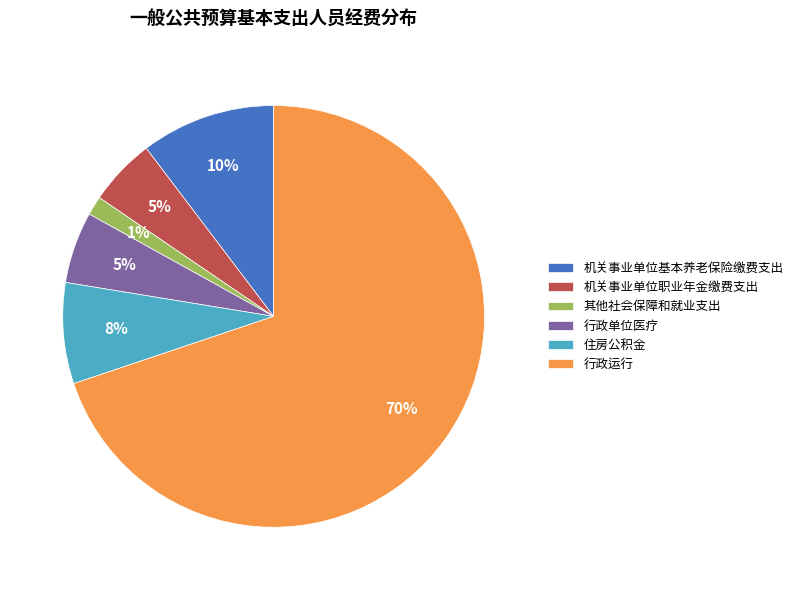

Which has a higher value, 住房公积金 or 机关事业单位职业年金缴费支出?

住房公积金